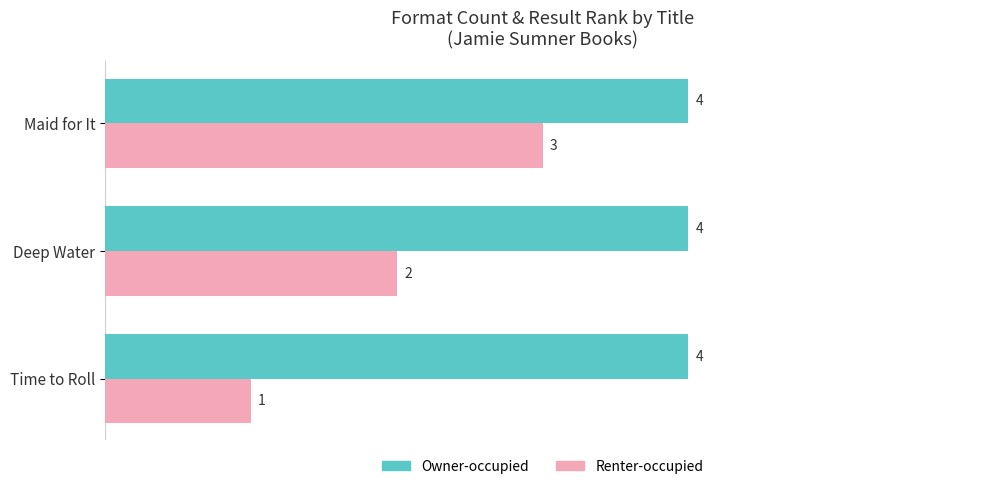

Rank the series by their maximum value, from highest to lowest.

Owner-occupied, Renter-occupied